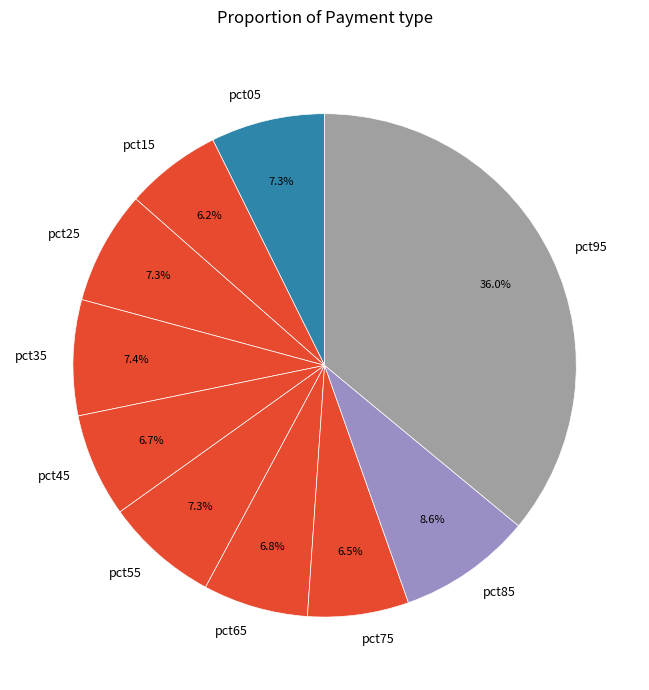

To the nearest percent, what portion does pct45 represent?

7%